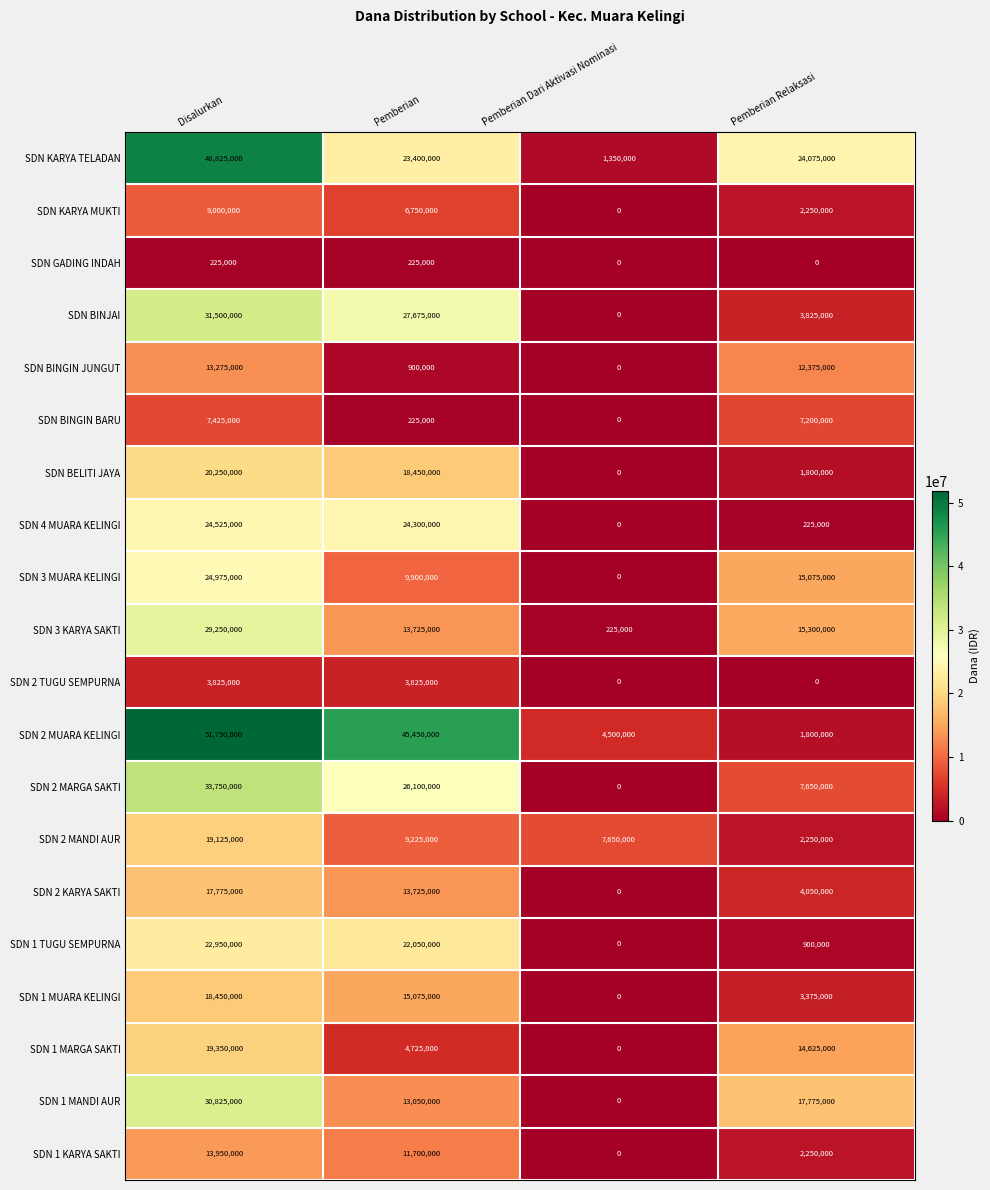

What is the difference between the SDN 2 KARYA SAKTI values at Pemberian Dari Aktivasi Nominasi and Pemberian Relaksasi?

4050000